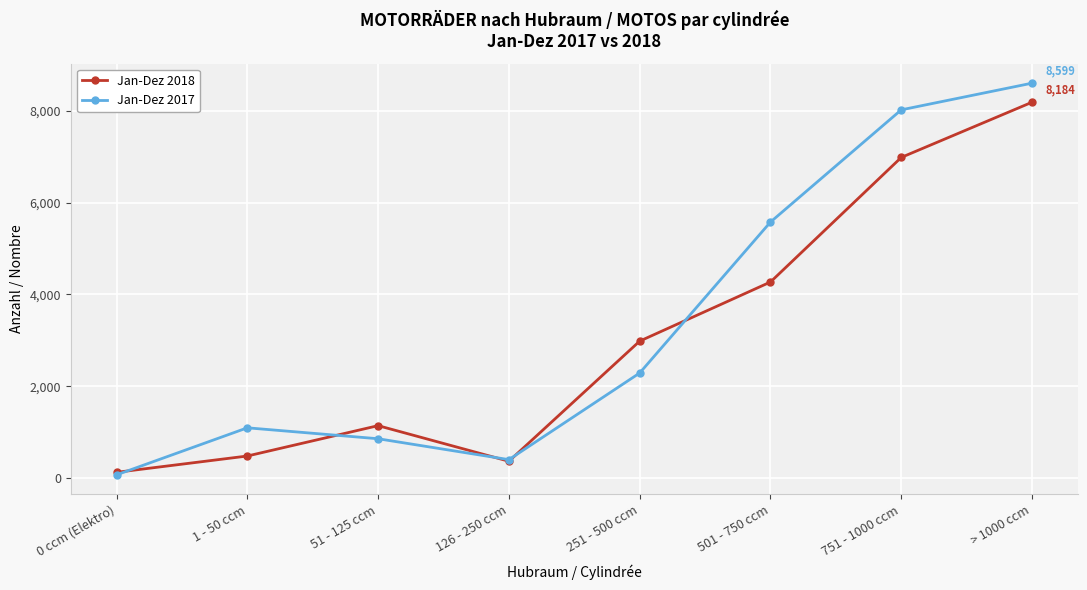

What is the maximum value for Jan-Dez 2018?

8184